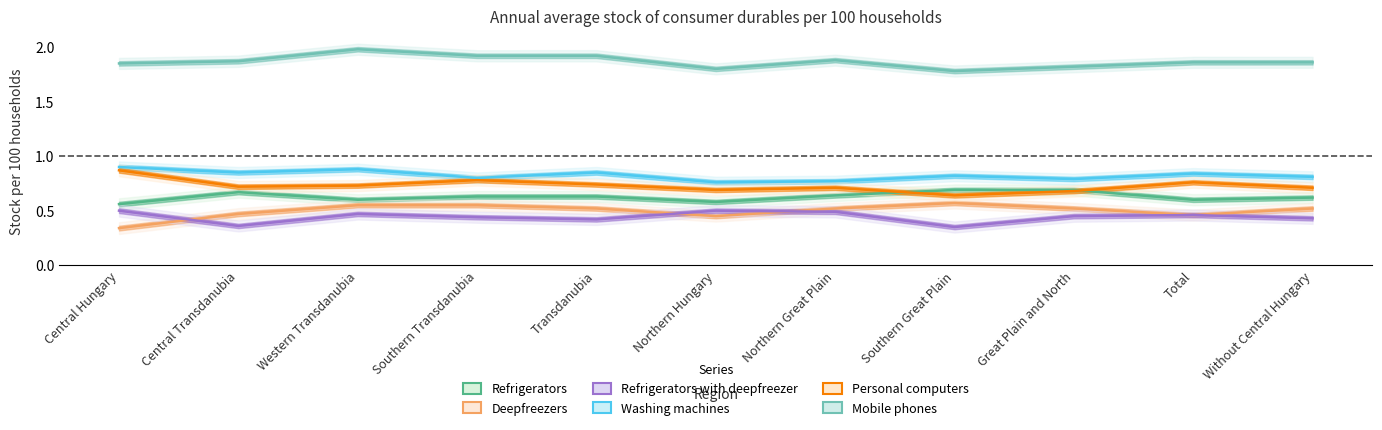

Reading left to right, extract all data points from this chart.

Refrigerators: 0.6	0.7	0.6	0.6	0.6	0.6	0.6	0.7	0.7	0.6	0.6
Deepfreezers: 0.3	0.5	0.6	0.6	0.5	0.5	0.5	0.6	0.5	0.5	0.5
Refrigerators with deepfreezer: 0.5	0.4	0.5	0.4	0.4	0.5	0.5	0.3	0.5	0.5	0.4
Washing machines: 0.9	0.8	0.9	0.8	0.8	0.8	0.8	0.8	0.8	0.8	0.8
Personal computers: 0.9	0.7	0.7	0.8	0.7	0.7	0.7	0.6	0.7	0.8	0.7
Mobile phones: 1.9	1.9	2.0	1.9	1.9	1.8	1.9	1.8	1.8	1.9	1.9